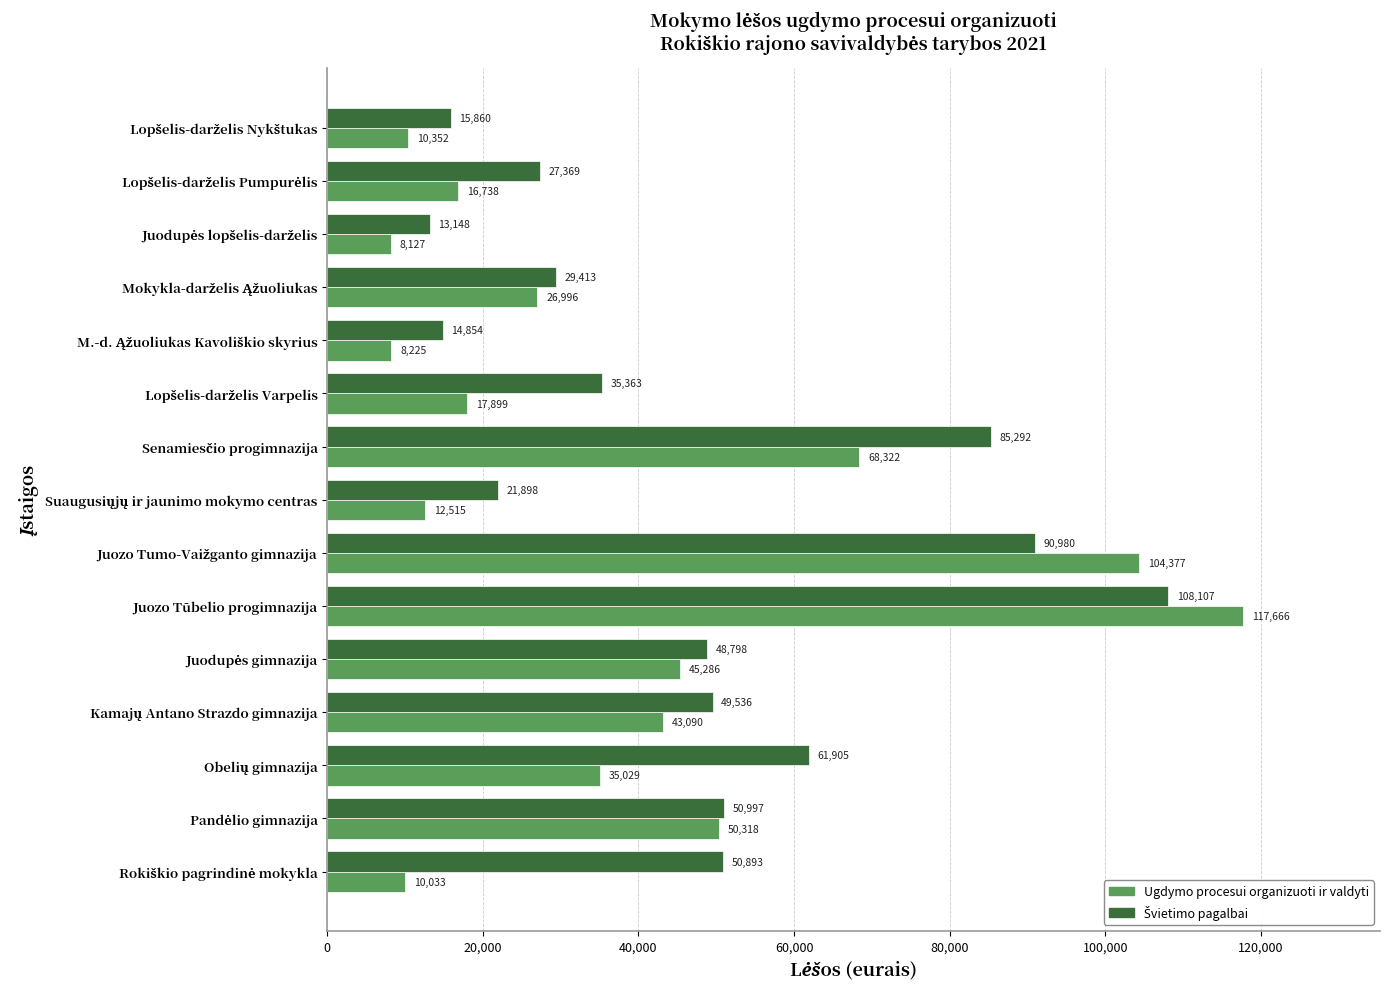

What is the maximum value shown in the chart?

117666